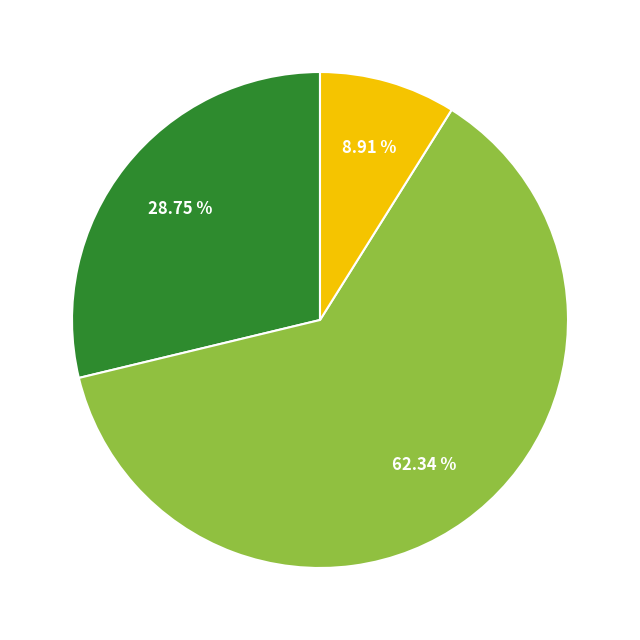

Is there a majority slice in this chart?

Yes